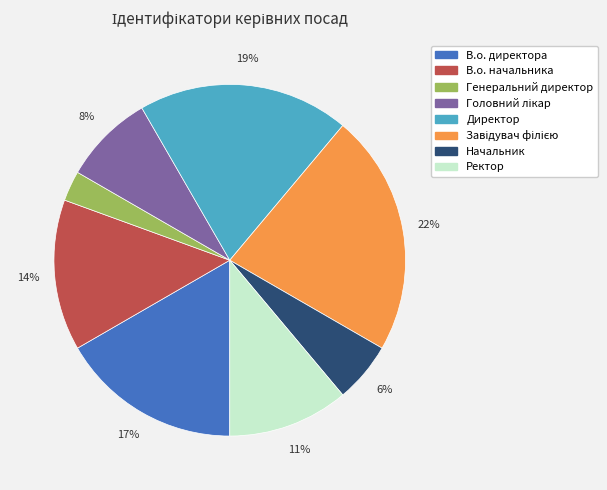

Combined, do Ректор and Начальник account for over 50%?

No